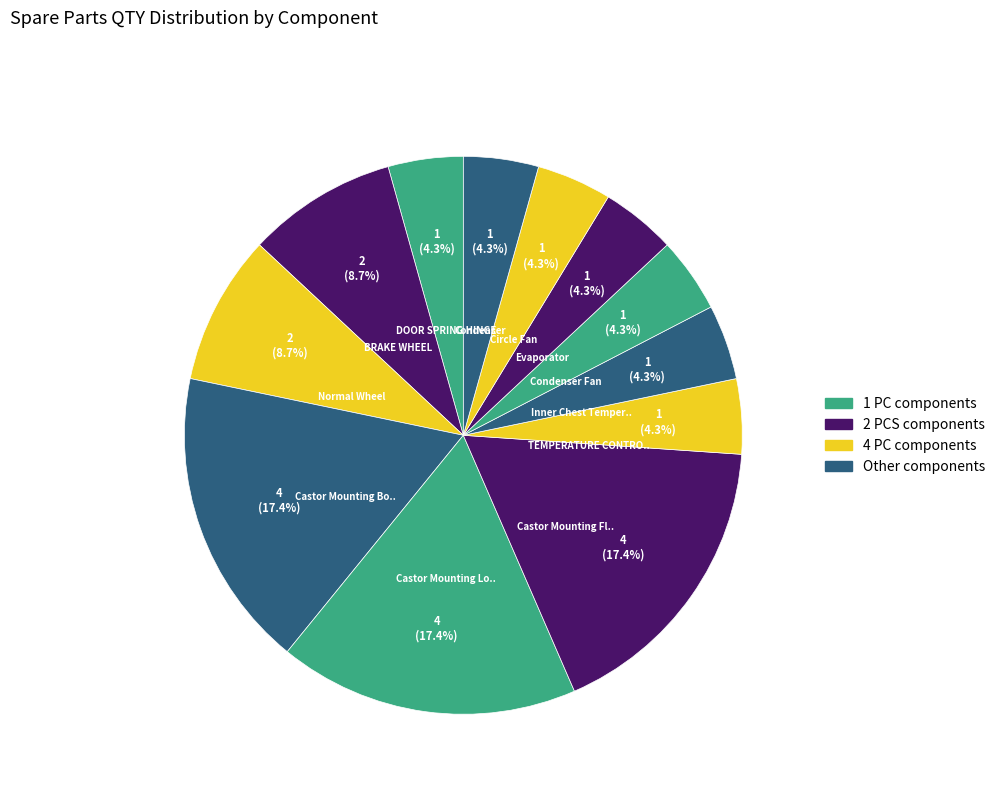

Rank the categories by value from lowest to highest.

DOOR SPRING HINGE, TEMPERATURE CONTROLLER, Inner Chest Temperature Sensor Probe, Condenser Fan, Evaporator, Circle Fan, Condenser, BRAKE WHEEL, Normal Wheel, Castor Mounting Bolt (4-PACK), Castor Mounting Locking Washer (4-PACK), Castor Mounting Flat Washer (4-PACK)